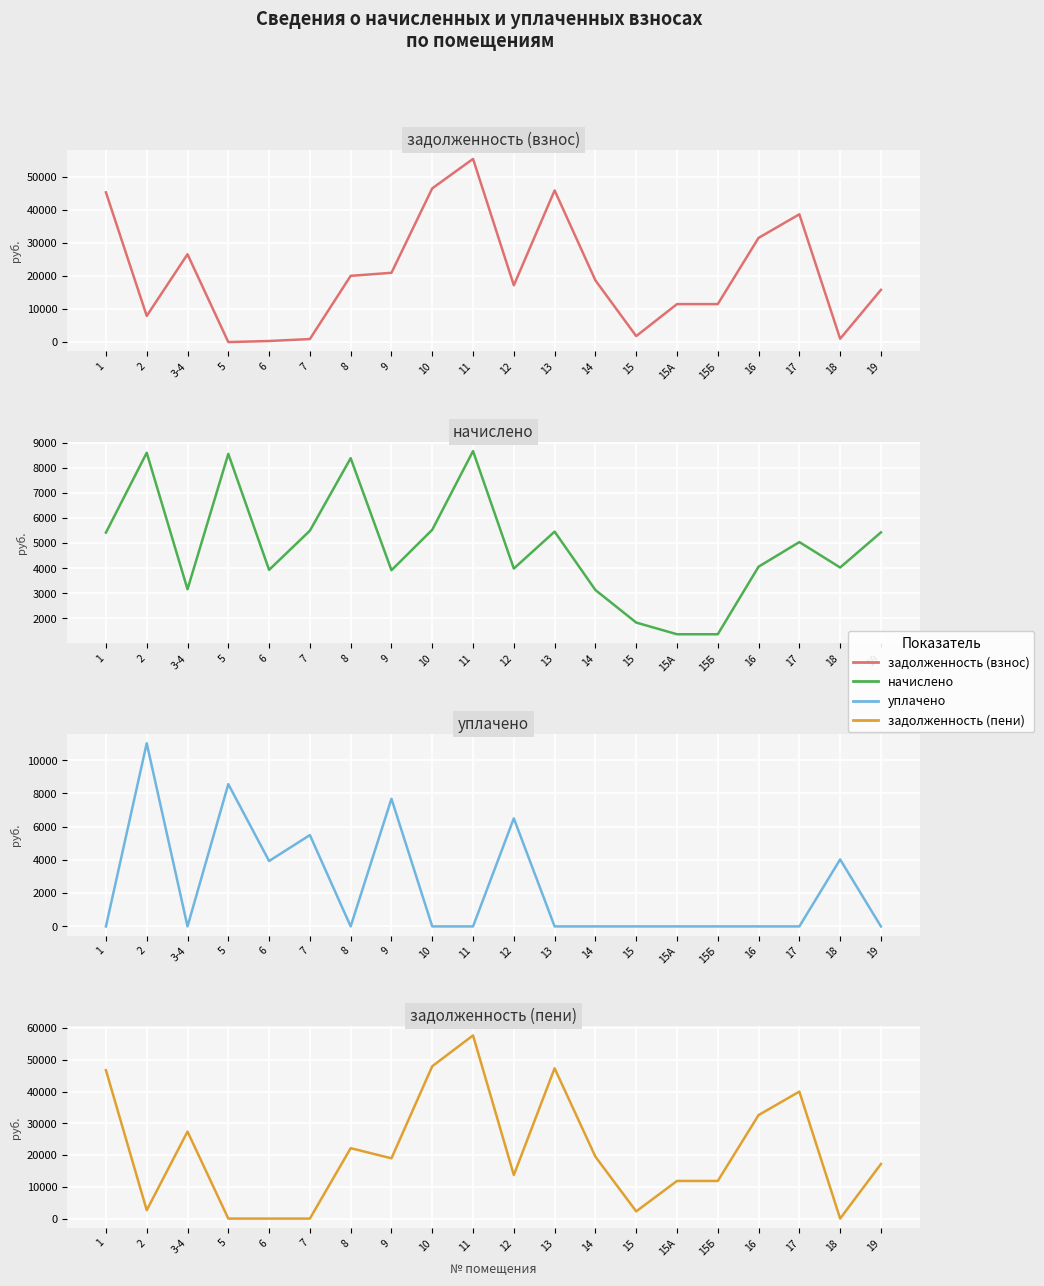

Which series changed the most between 16 and 18?

задолженность (пени)